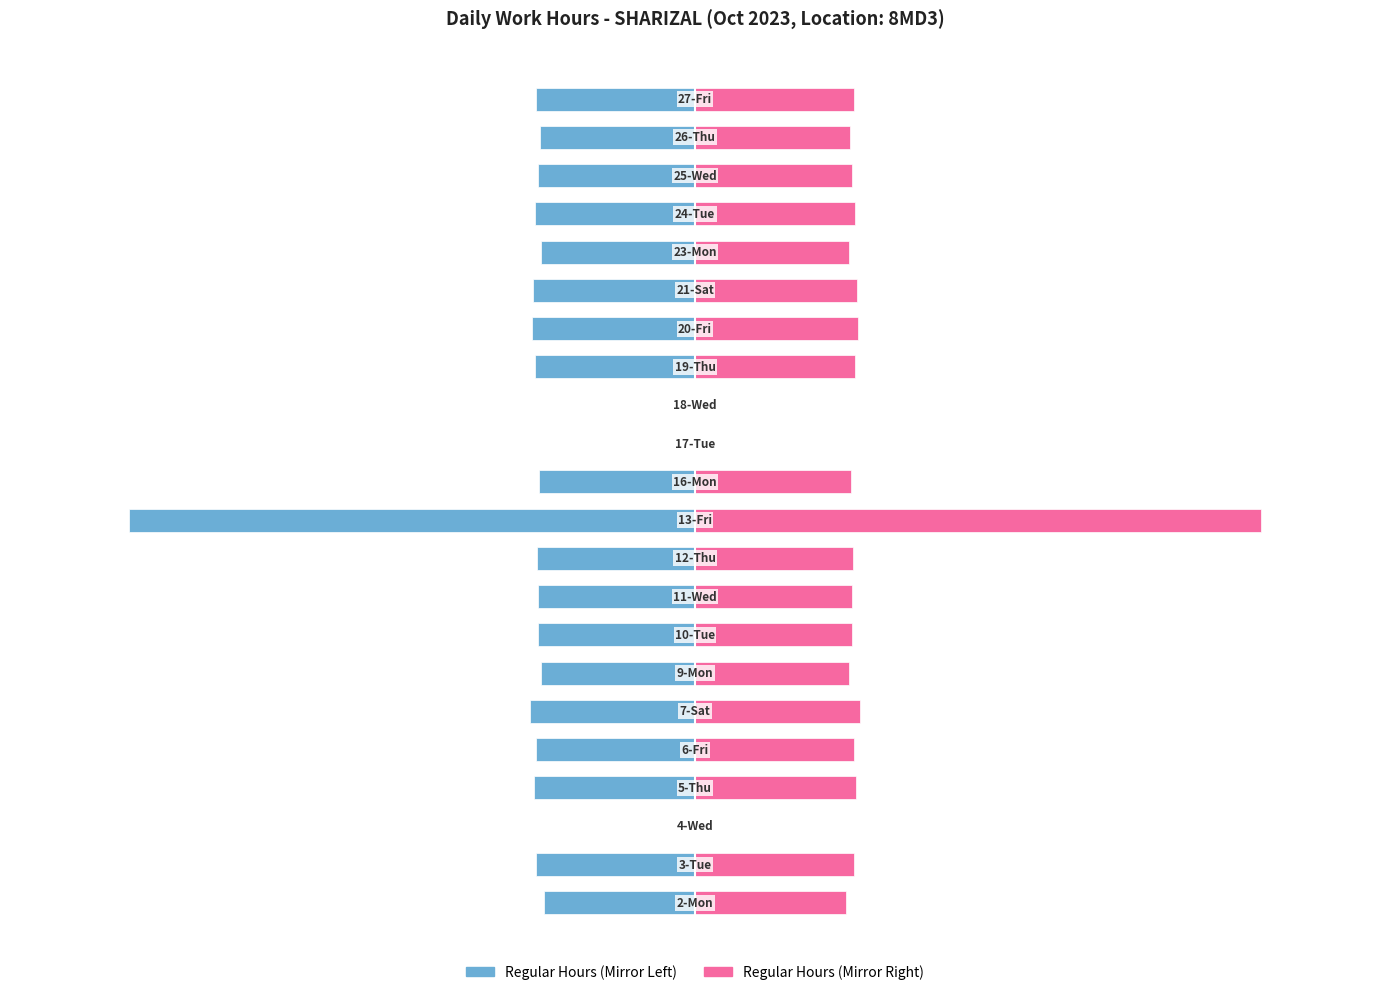

What is the difference between the maximum and minimum values in the Regular Hours (Left) series?

33.0